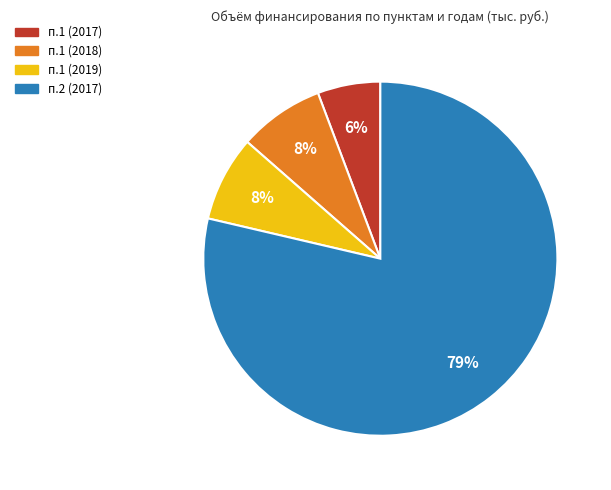

Does any single category account for the majority?

Yes